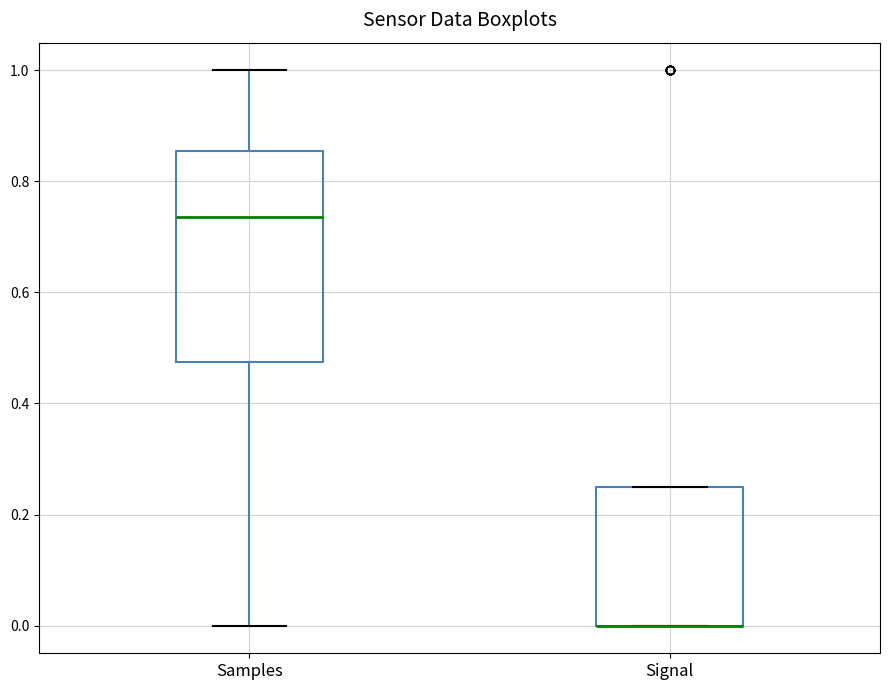

Comparing the boxes themselves (not the whiskers), which one is the tallest?

Samples